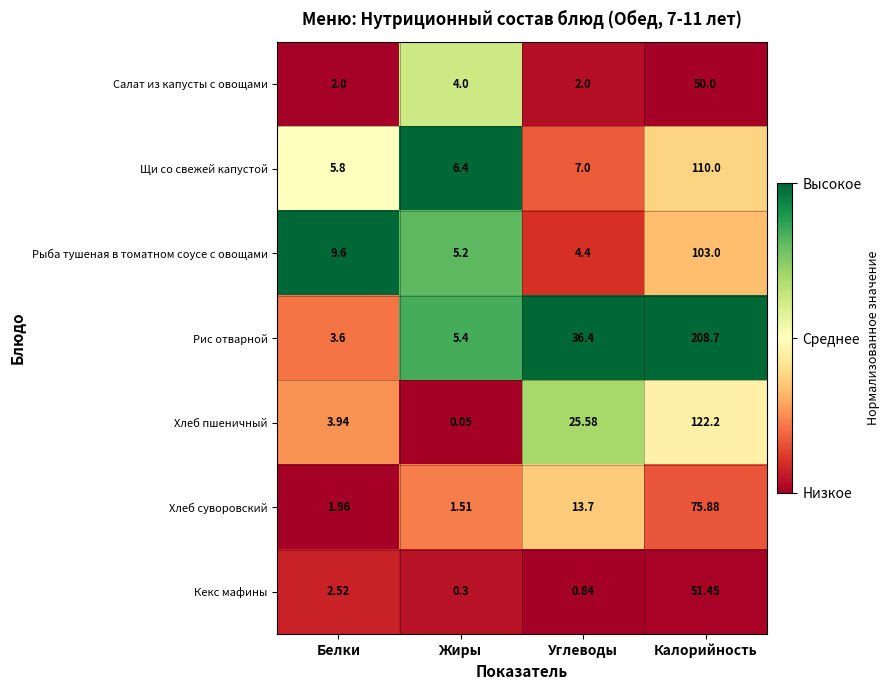

Which series has the largest total across all categories?

Рис отварной